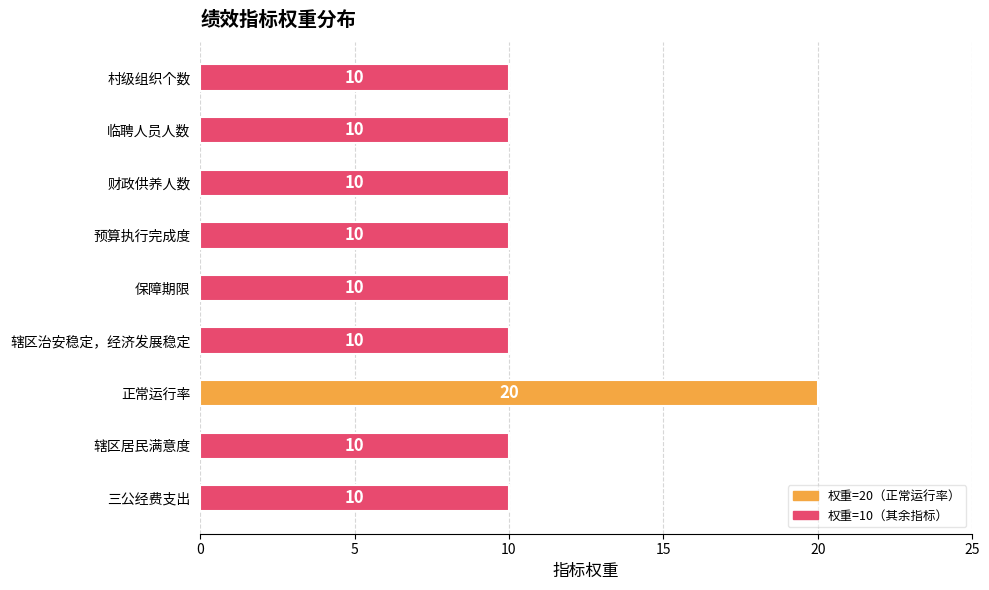

What is the maximum value shown in the chart?

20